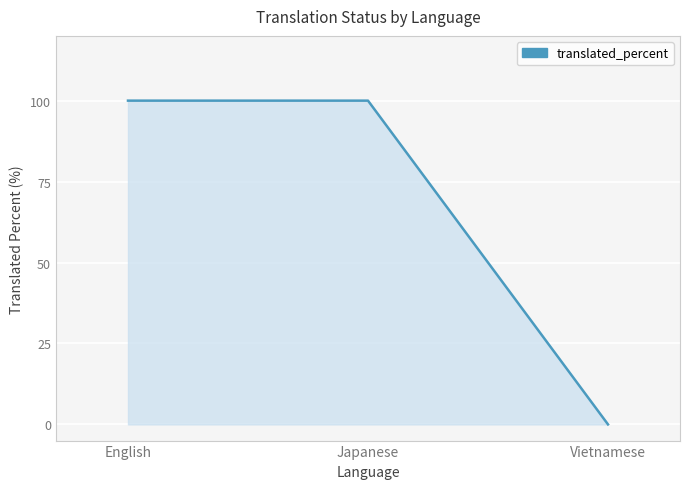

Count the values in the range 0 to 100.

3